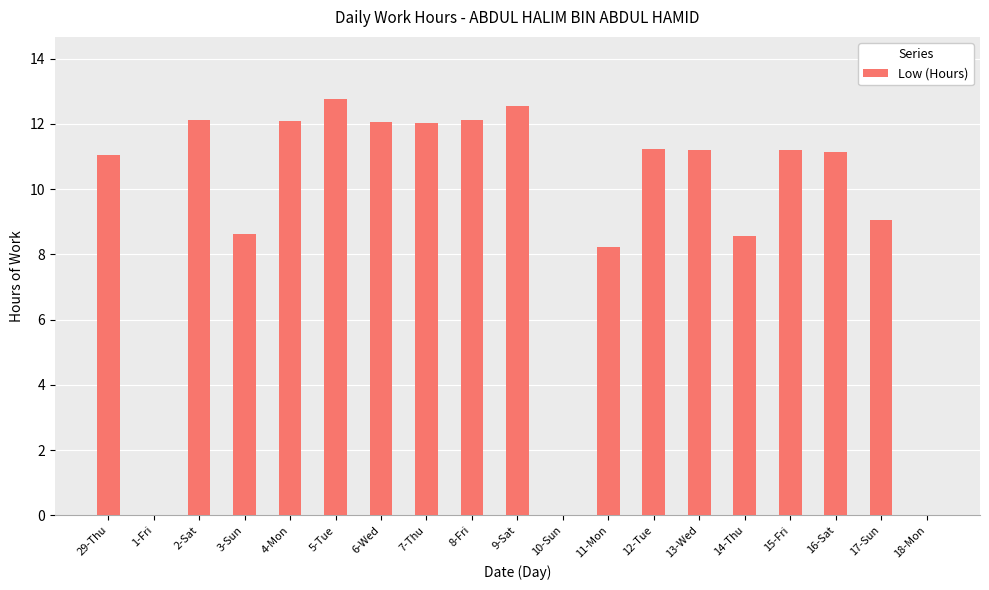

How many distinct data groups are displayed?

1